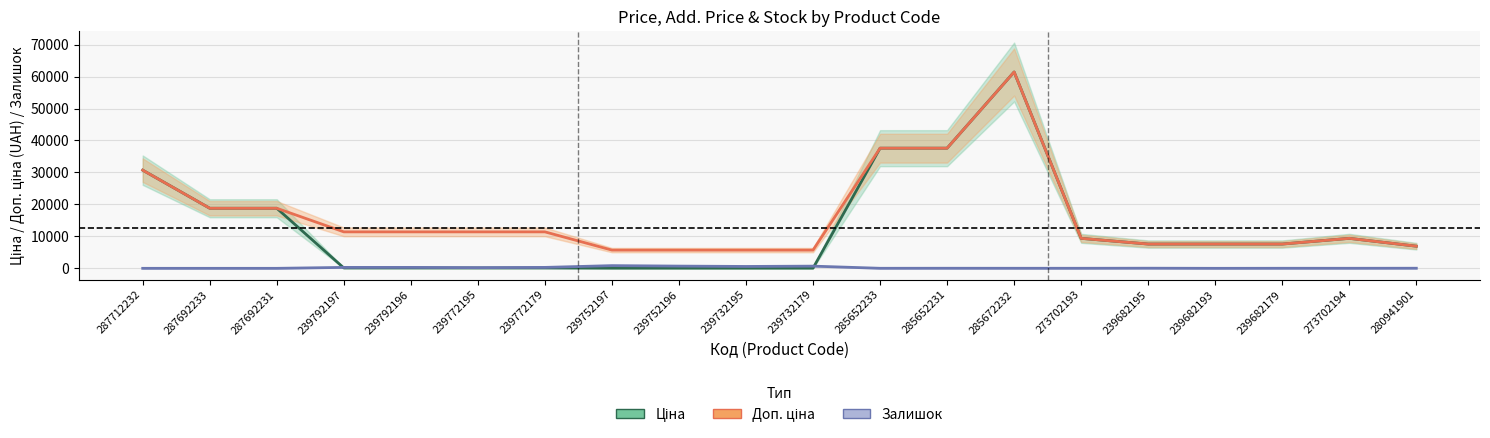

What is the spread (max minus min) of values at 239792197?

11295.9